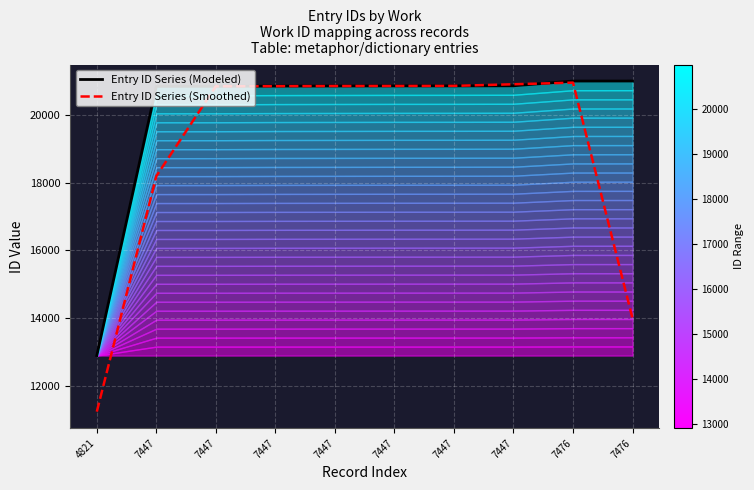

Is it true that Entry ID Series (Smoothed) equals 13412.7 at 7447?

False